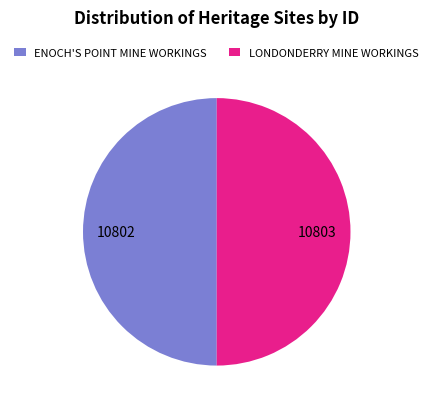

Do ENOCH'S POINT MINE WORKINGS and LONDONDERRY MINE WORKINGS together represent more than half of the pie?

Yes